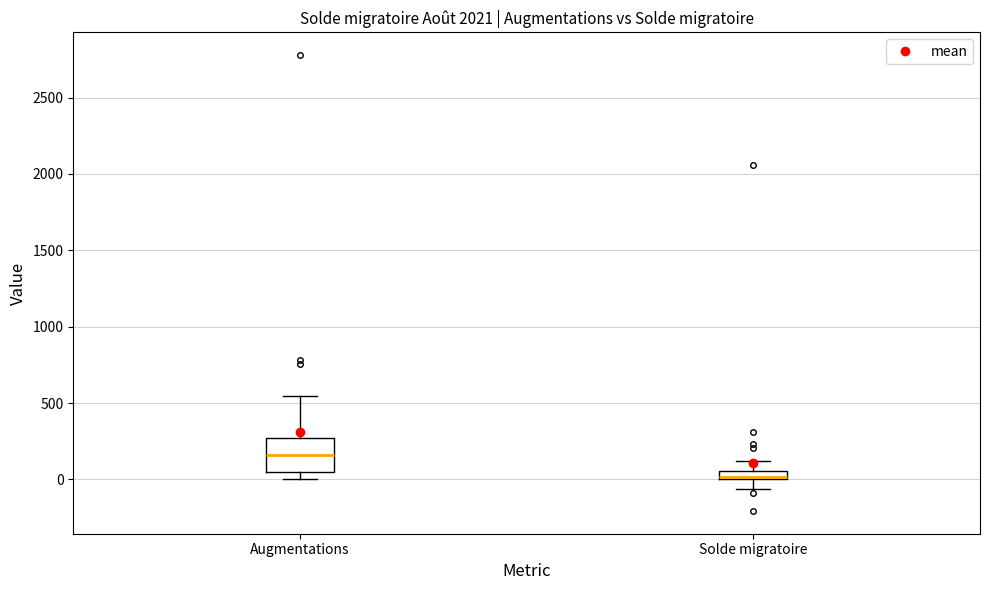

Where is the upper edge of the box for Solde migratoire on the y-axis? The values are not printed on the chart, so give them approximately, as read against the axis.

50